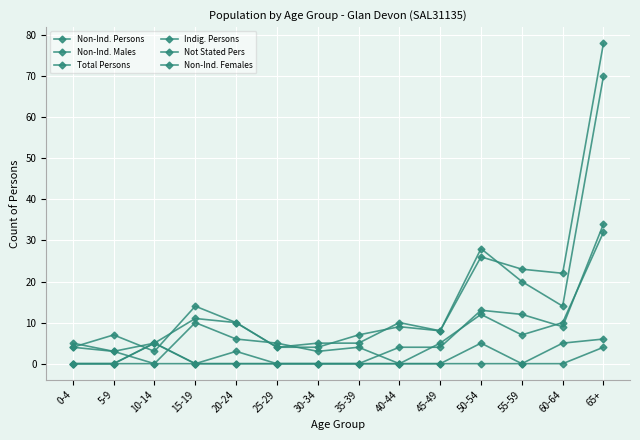

How many data points does each series have?

14